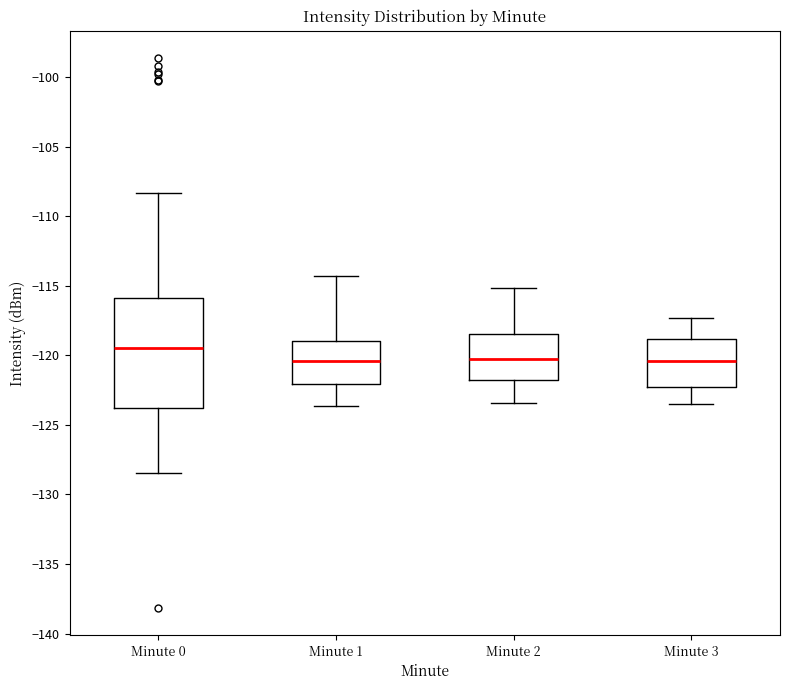

Comparing the boxes themselves (not the whiskers), which one is the tallest?

Minute 0